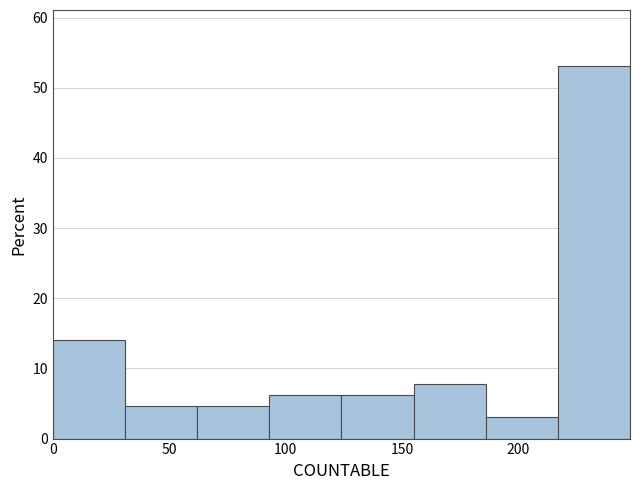

What is the height of the bar covering 124 to 155 on the x-axis? Neither the bar edges nor the heights are printed on the chart, so give them approximately, as read against the axes.

6